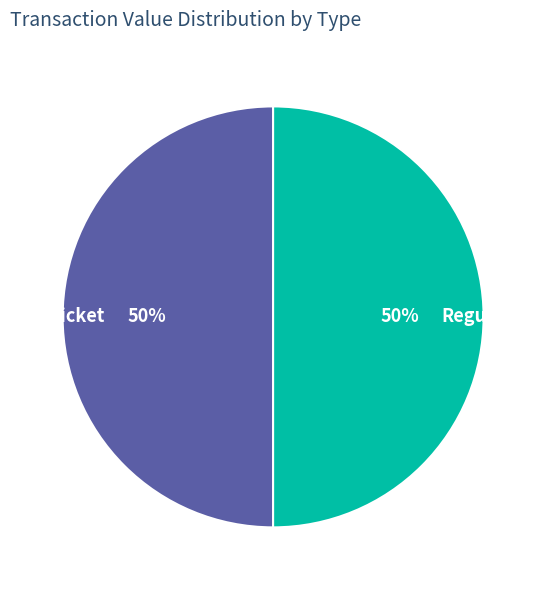

What percentage is the Regular slice, to the nearest percent?

50%